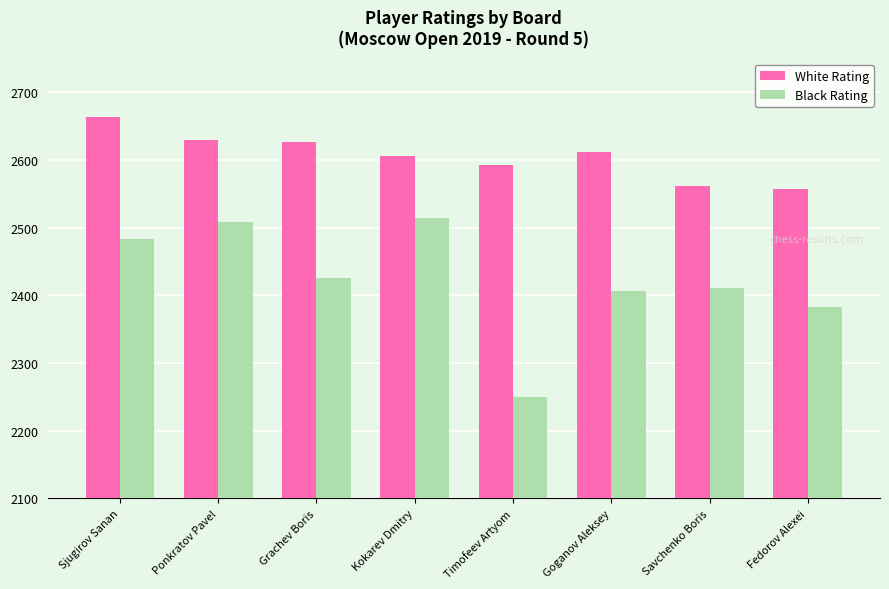

How many groups of bars are there?

8